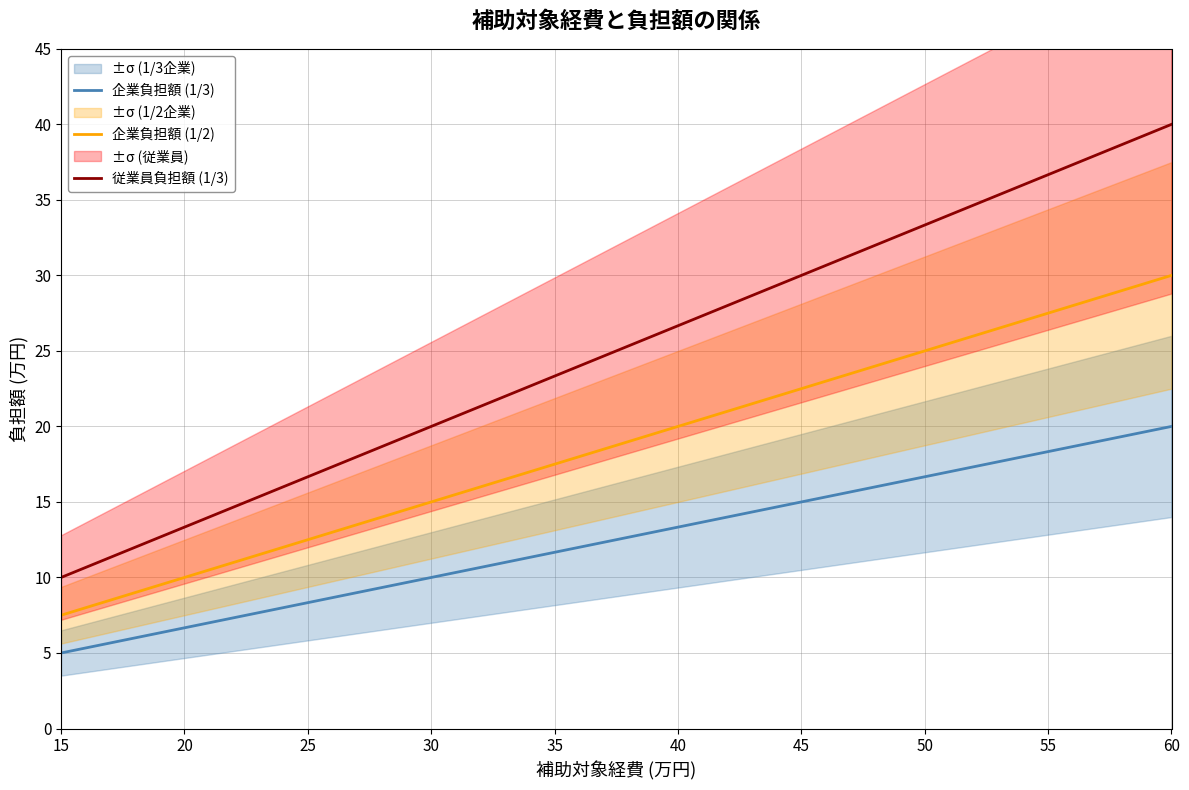

What is the minimum value for 従業員負担額 (1/3)?

10.0